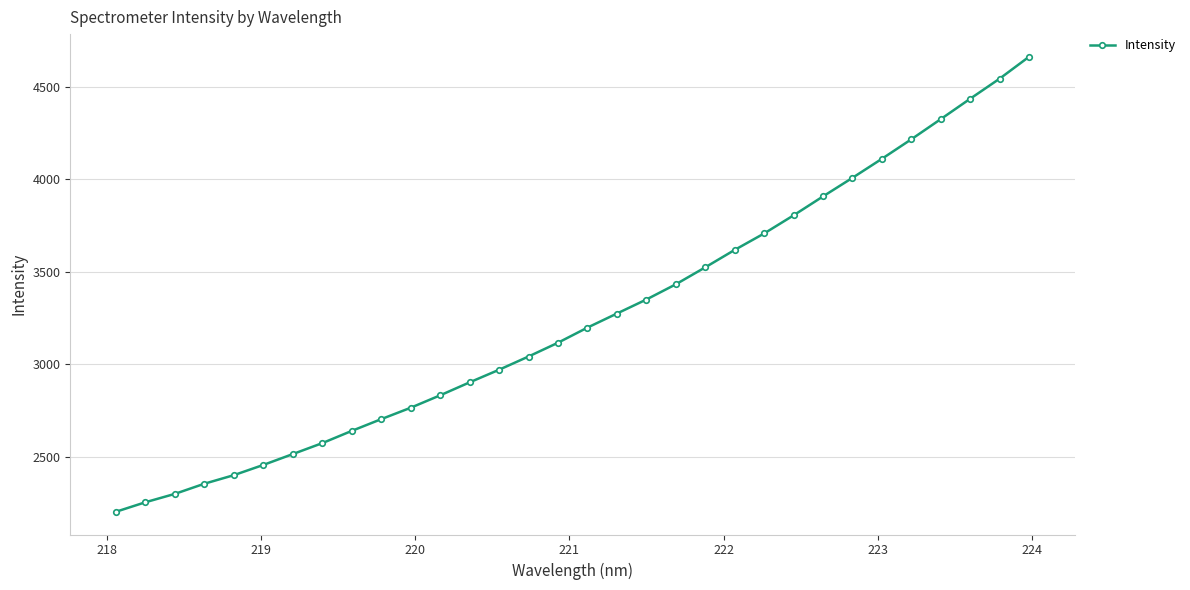

What is the difference between the maximum and minimum values?

2460.9